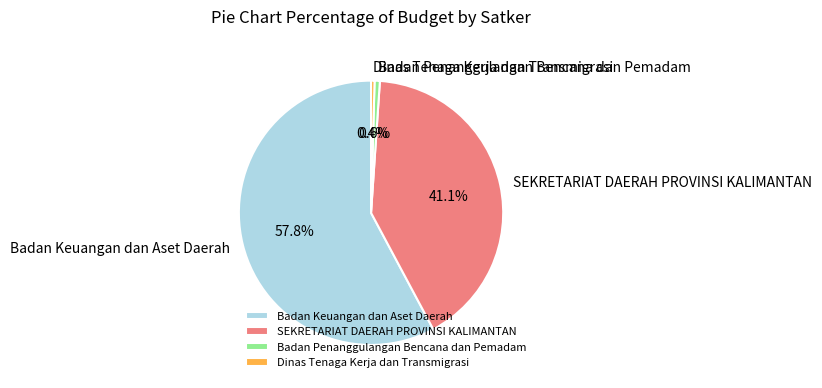

Is there a majority slice in this chart?

Yes